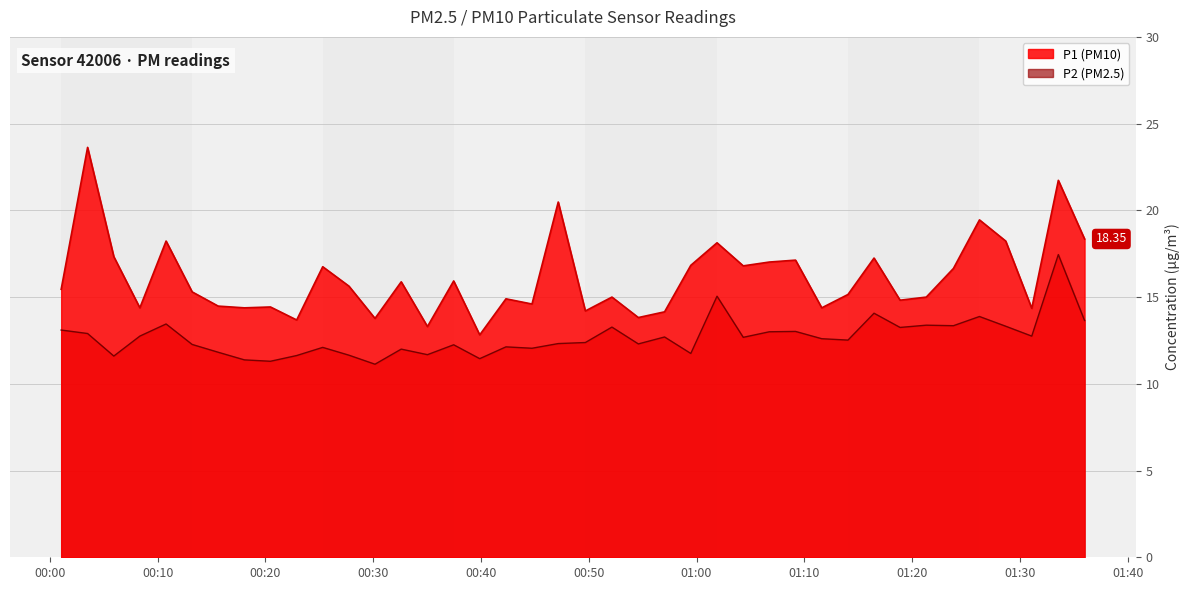

What position from the right is 2023-05-07T00:05:56?

38